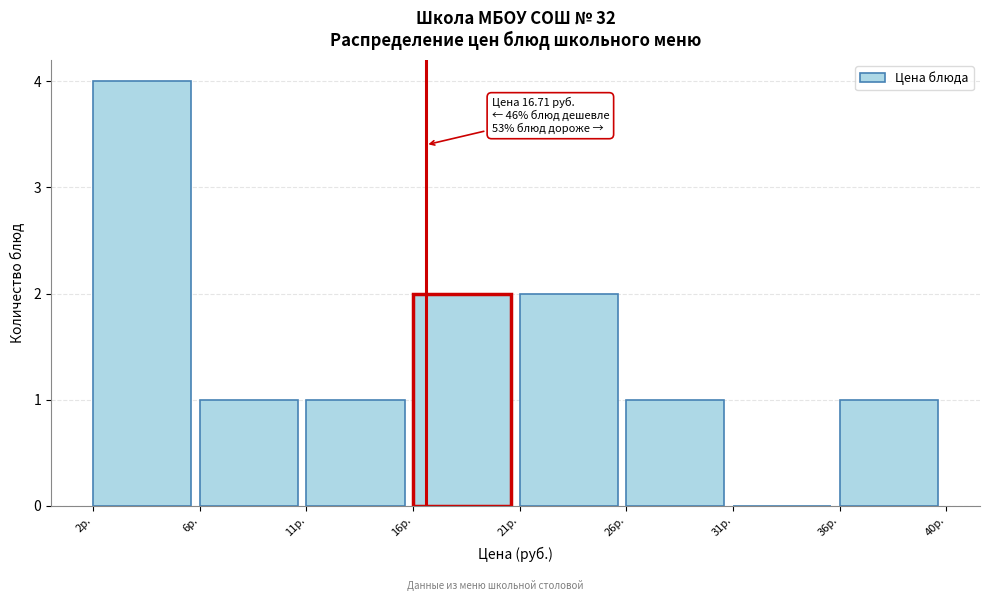

Reading right to left, transcribe all the data shown in this chart.

36р.=1	31р.=0	26р.=1	21р.=2	16р.=2	11р.=1	6р.=1	2р.=4